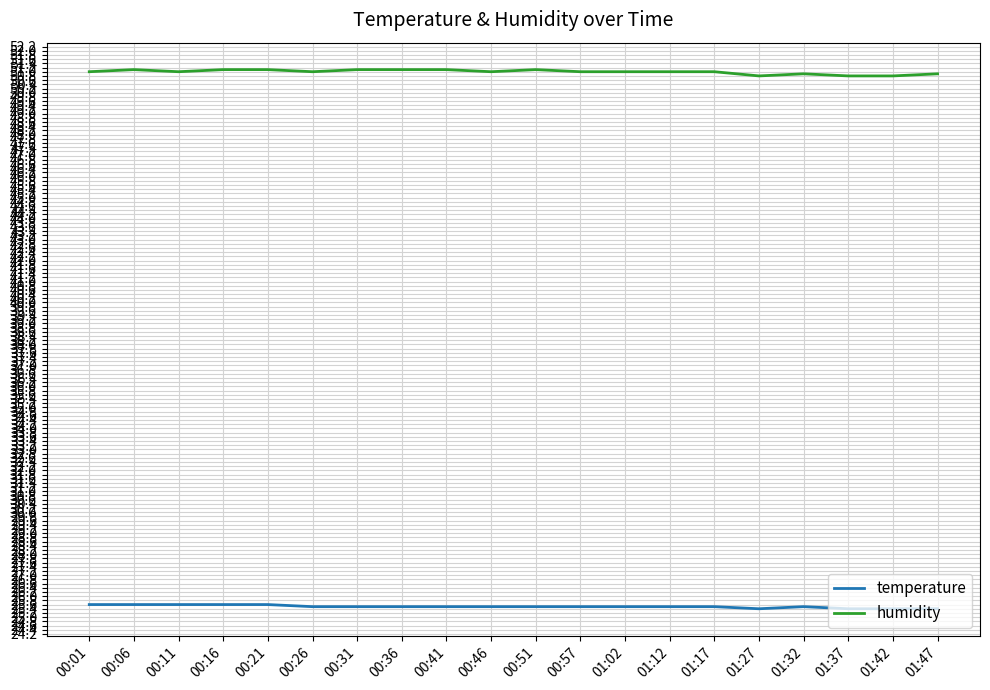

What is the difference between the highest and lowest values at 01:42?

25.4